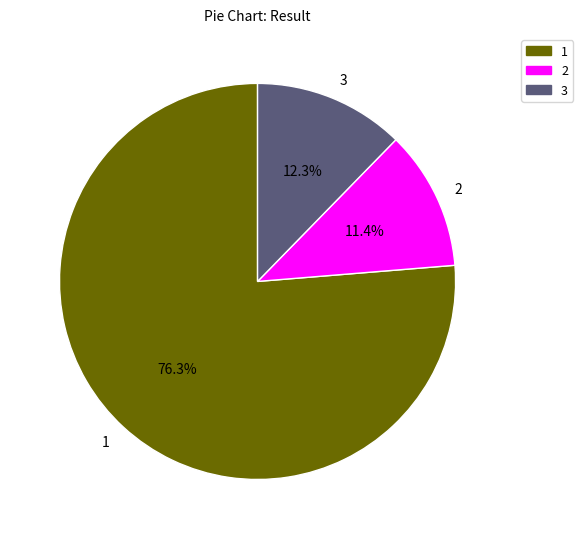

Is it true that 3 is 12% of the pie?

True